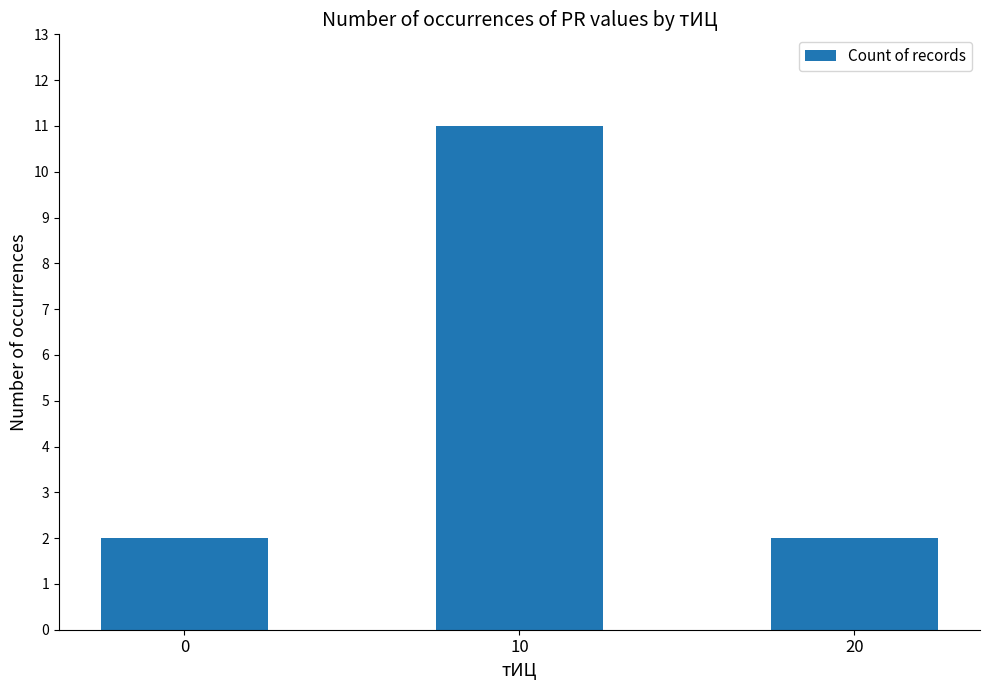

What is the greatest value displayed?

11